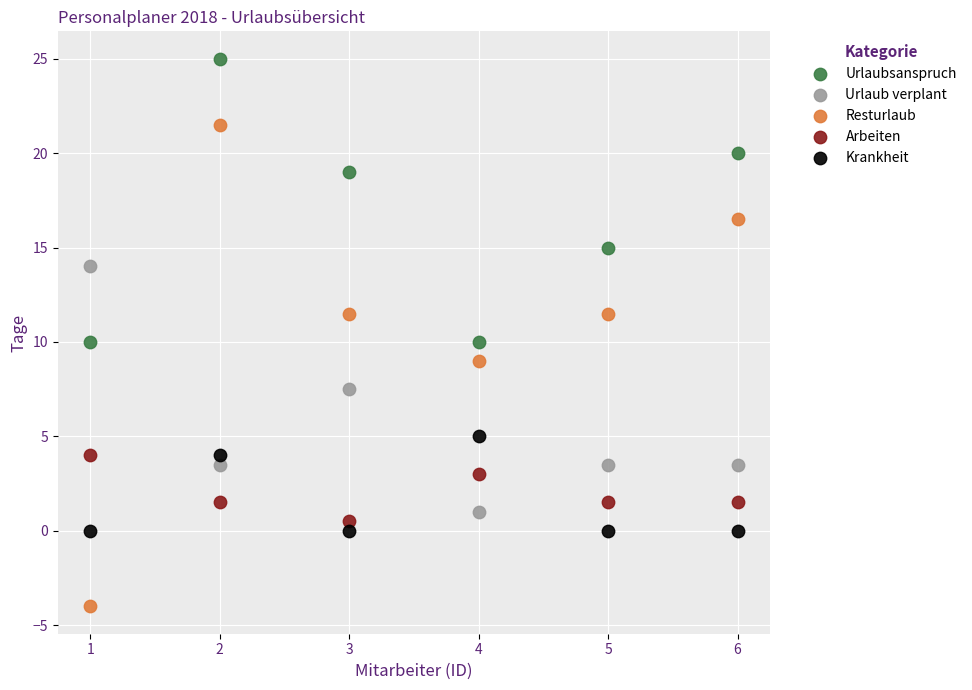

Across all data points, what is the range of Y values (max minus min)?

29.0